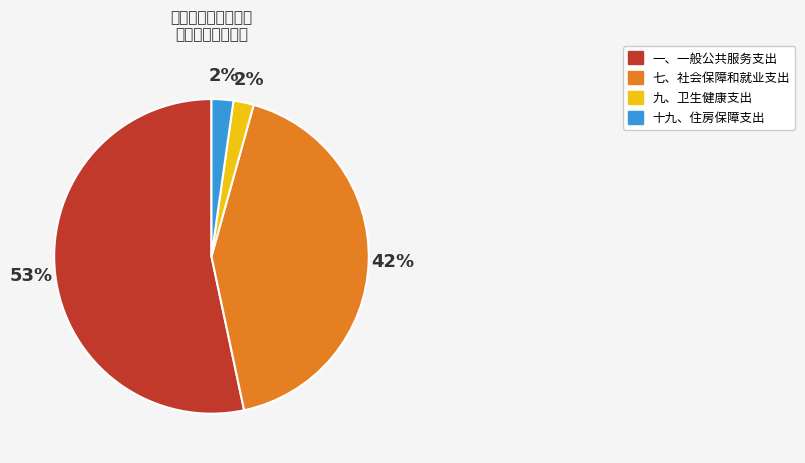

Is the sum of 十九、住房保障支出 and 一、一般公共服务支出 greater than half?

Yes